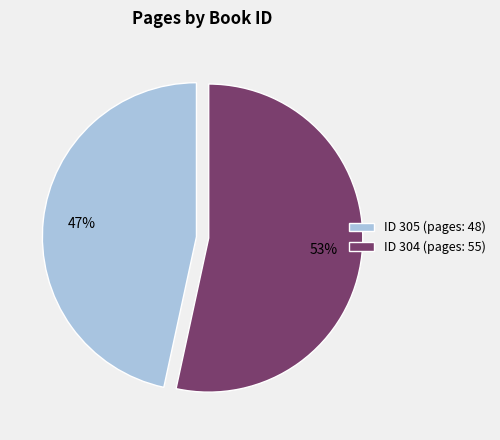

How many slices are in this pie chart?

2